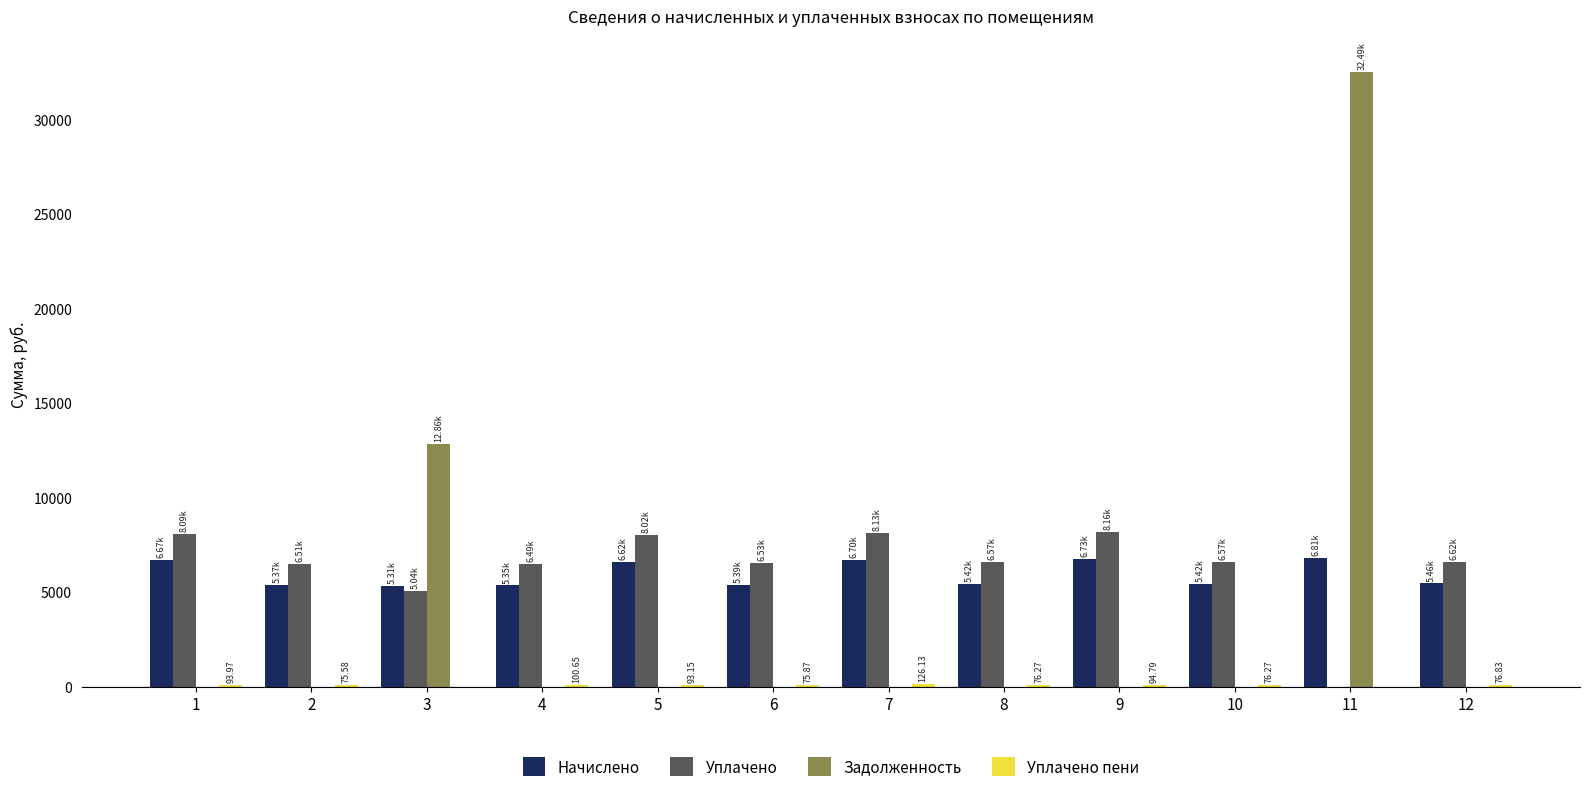

How many values in the Уплачено series exceed 6568?

7